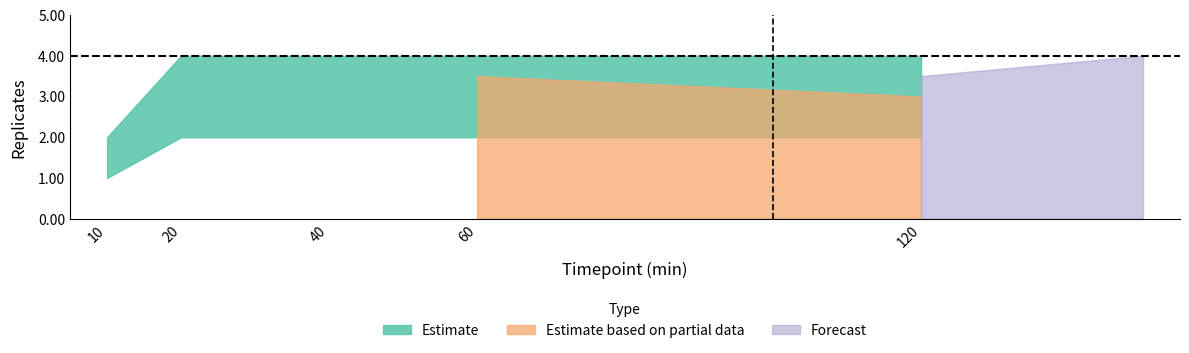

What is the maximum value shown in the chart?

4